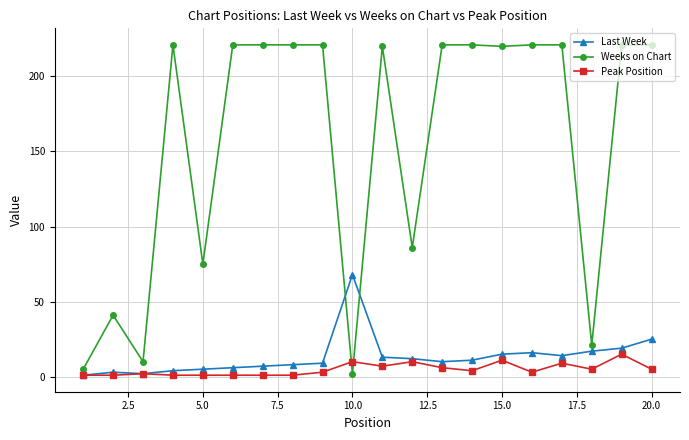

At how many categories does at least one series exceed 77?

14